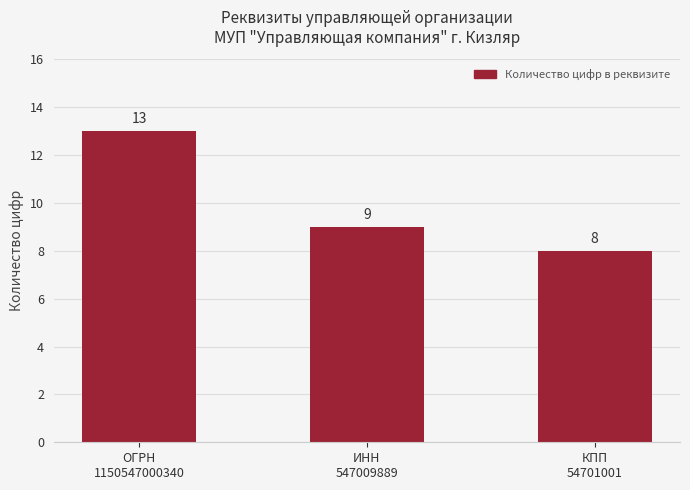

Reading left to right, list all the values displayed in this chart.

ОГРН
1150547000340=13	ИНН
547009889=9	КПП
54701001=8